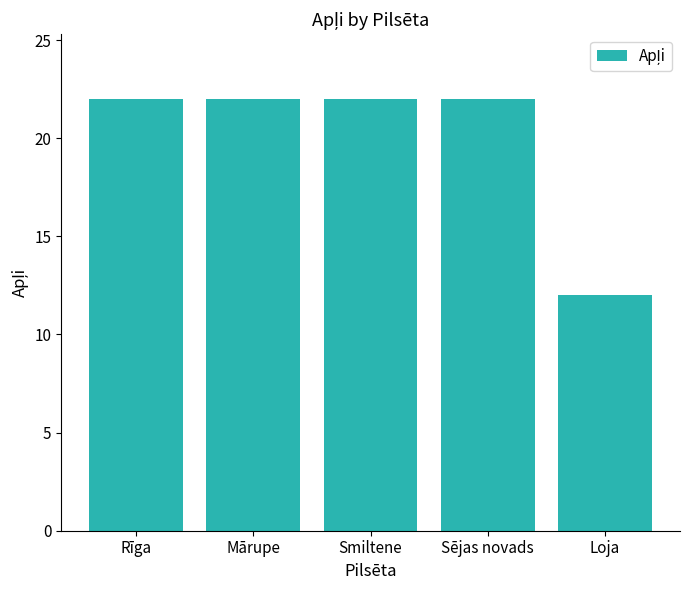

Reading left to right, transcribe all the data shown in this chart.

22	22	22	22	12